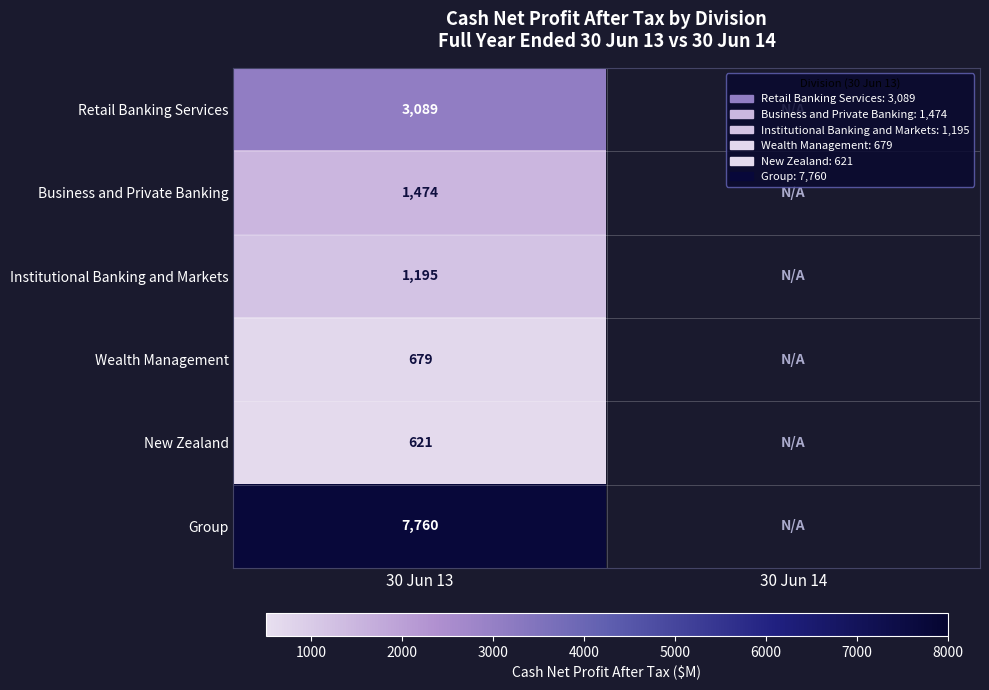

Is it true that Group equals 7760 at 30 Jun 13?

True